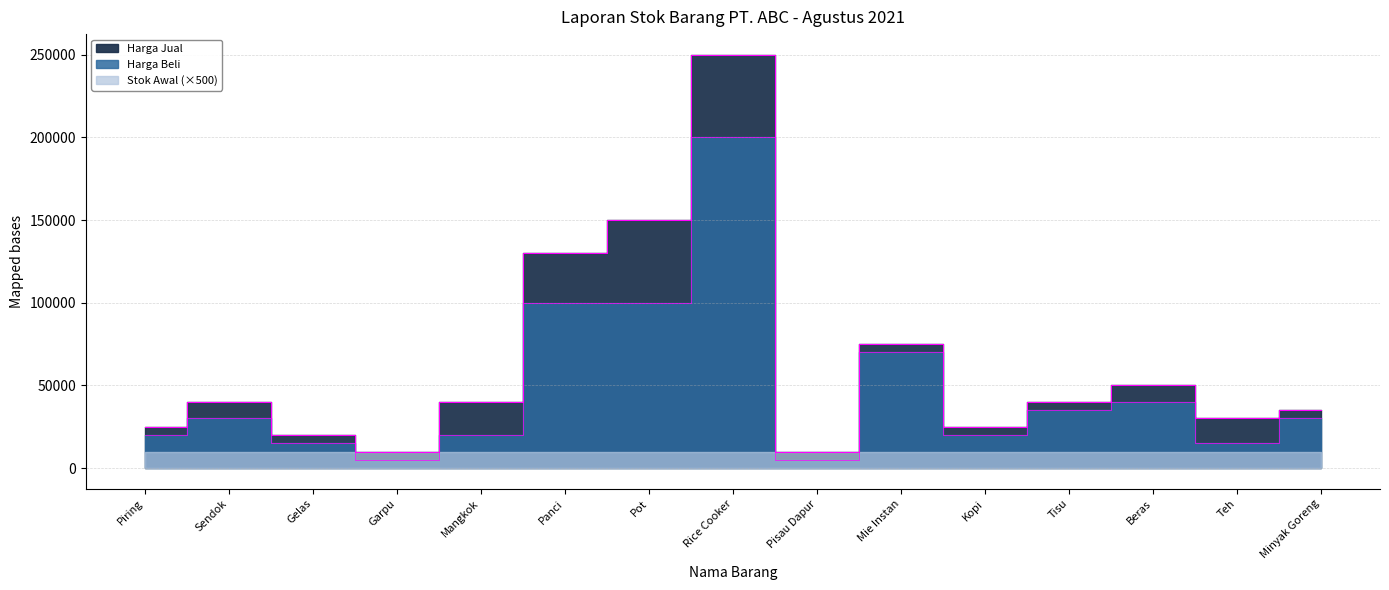

At which category does Harga Beli reach its first local peak?

Sendok